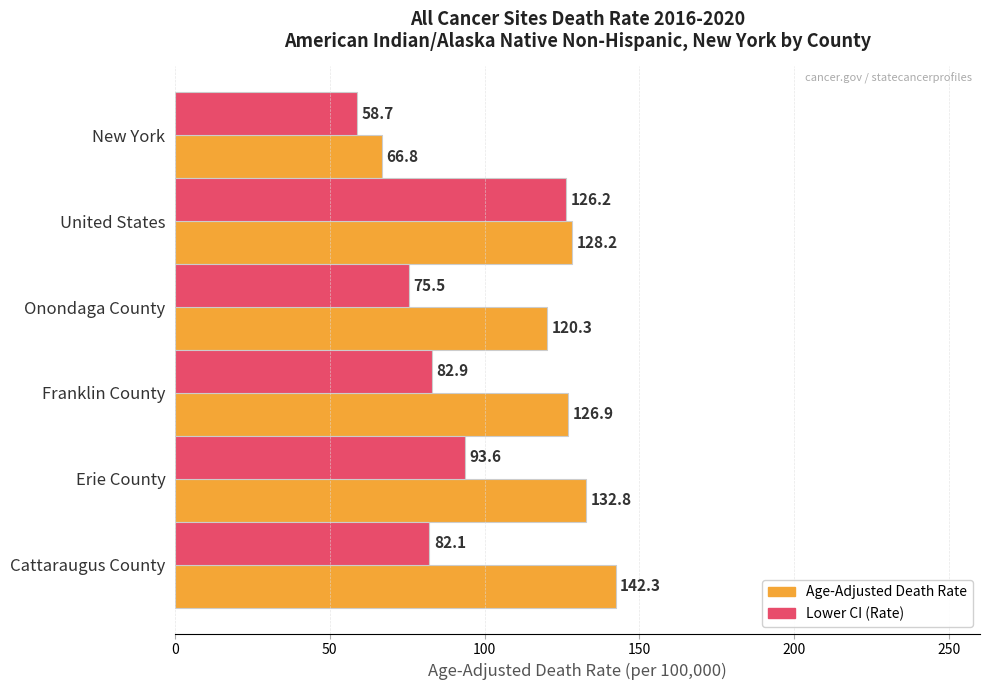

At which label does Age-Adjusted Death Rate reach its minimum?

New York